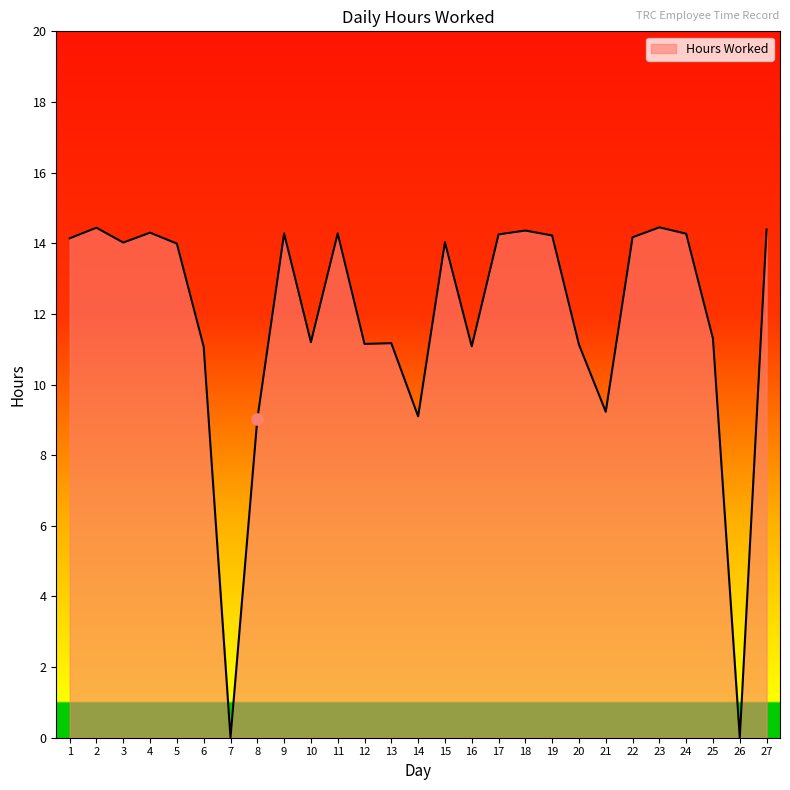

Approximately how many times larger is the value at 18 compared to 21?

1.6